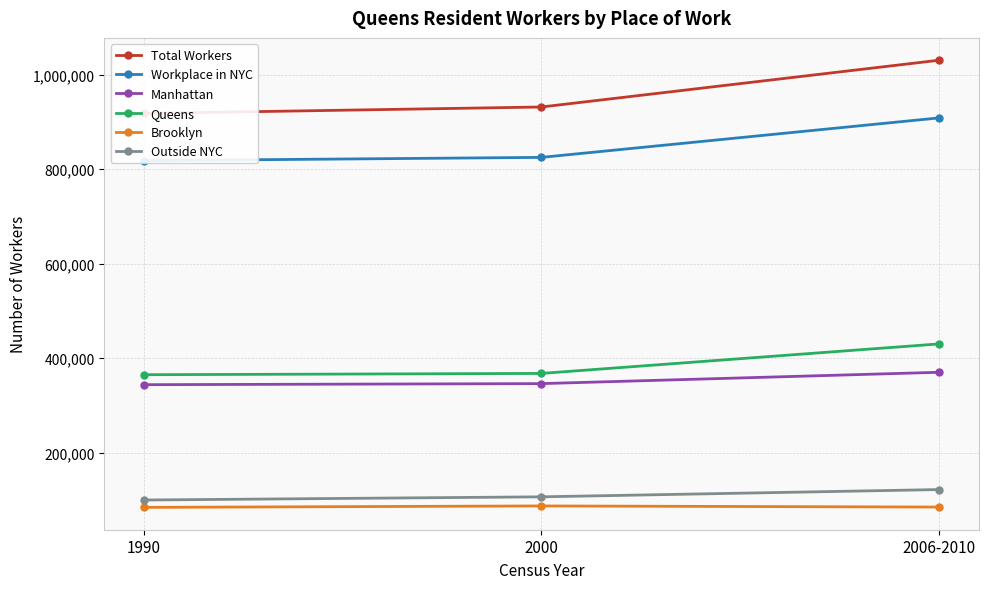

At which category is the sum across all series the highest?

2006-2010